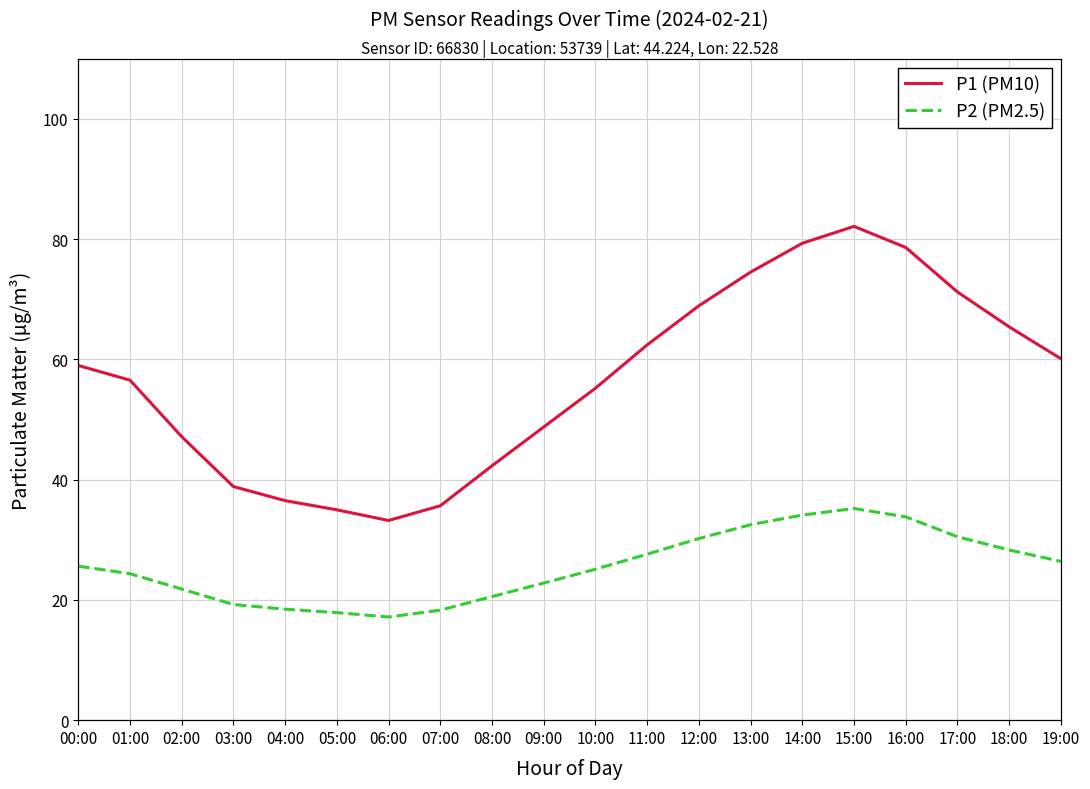

How many values in the P1 (PM10) series are below 58?

10